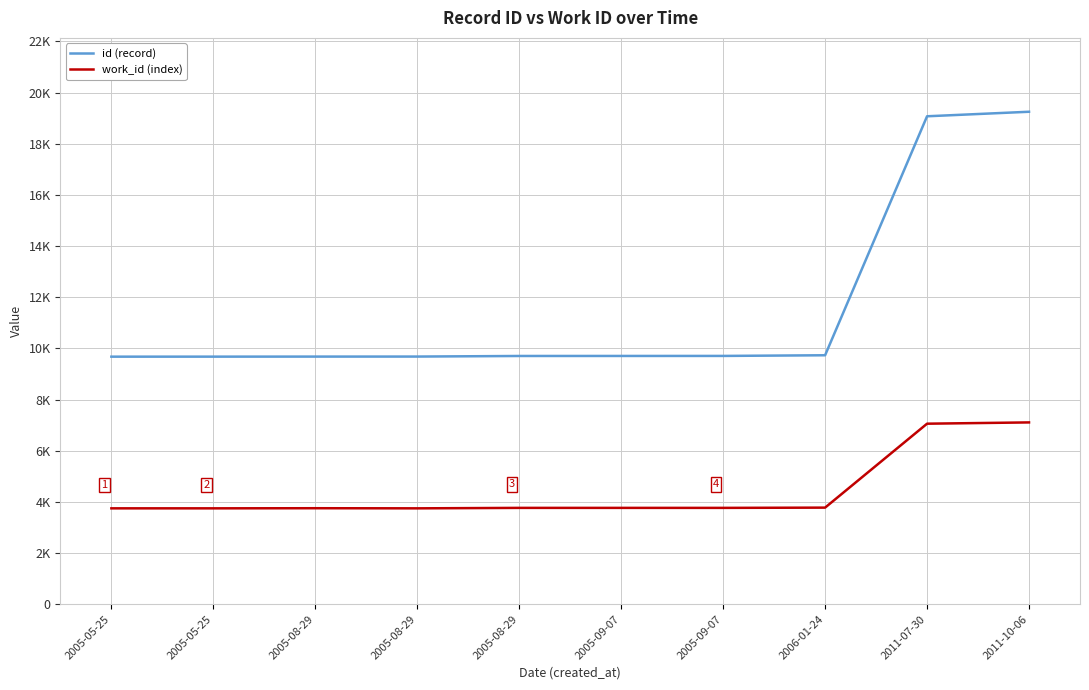

Which series changed the most between 2005-05-25 and 2005-09-07?

id (record)